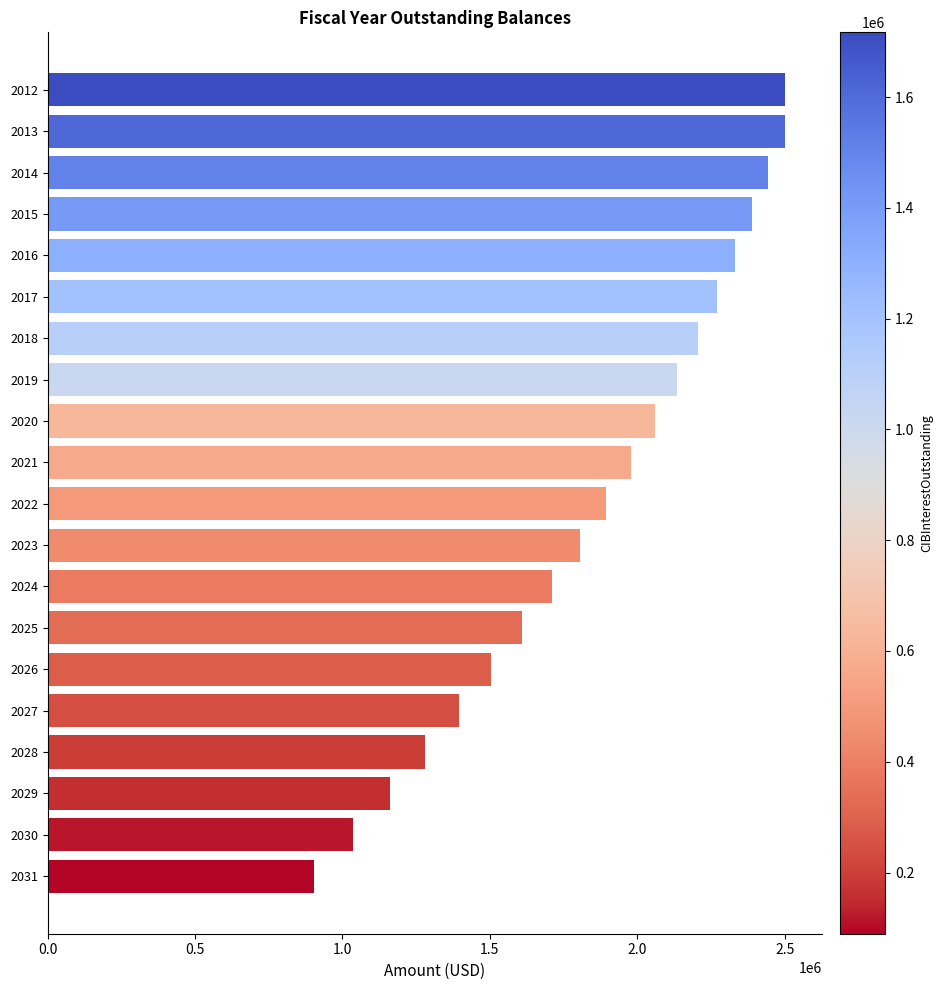

What is the ratio of the value at 2024 to the value at 2012?

0.7